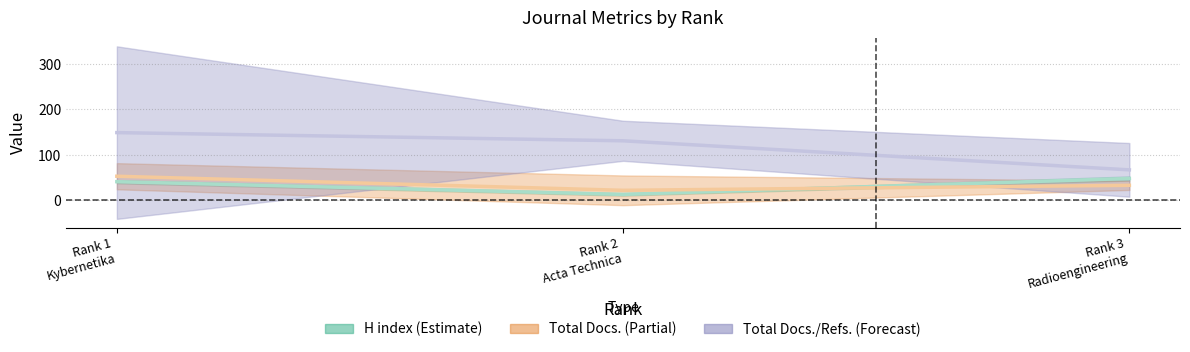

List the labels in order of Total Docs. (3years) value, smallest first.

Rank 3 Radioengineering, Rank 2 Acta Technica, Rank 1 Kybernetika